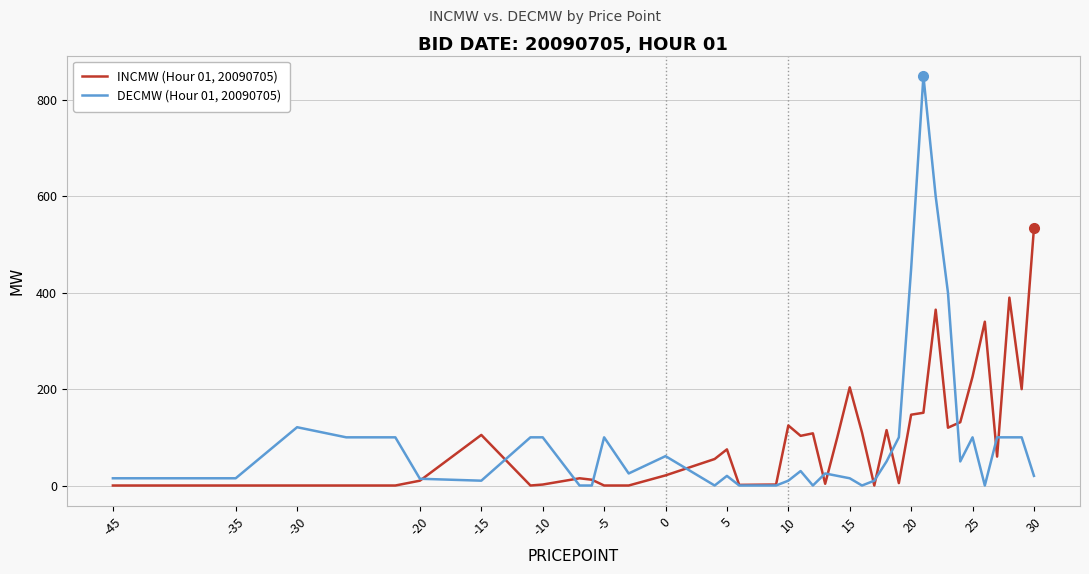

What are all the series names shown in the legend?

INCMW (Hour 01, 20090705), DECMW (Hour 01, 20090705)